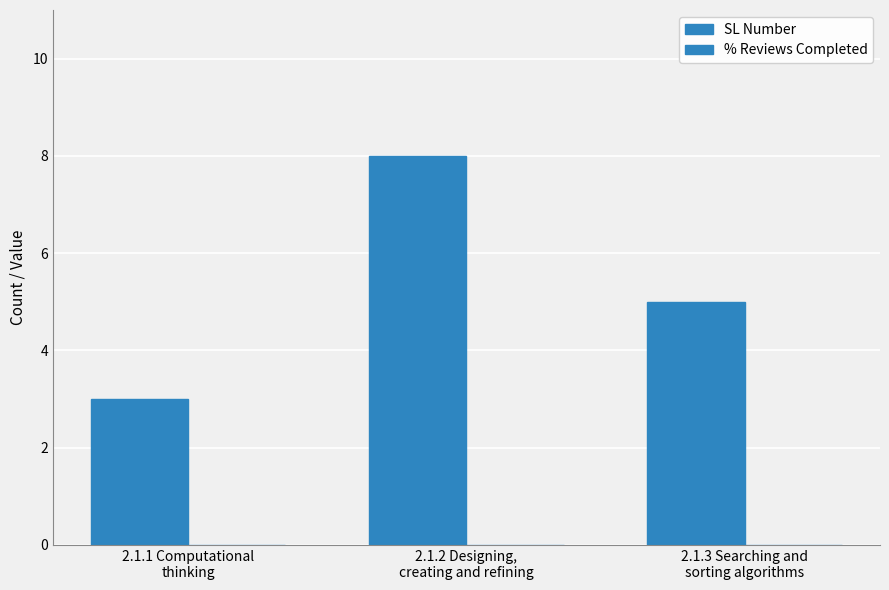

Are the bars horizontal?

No